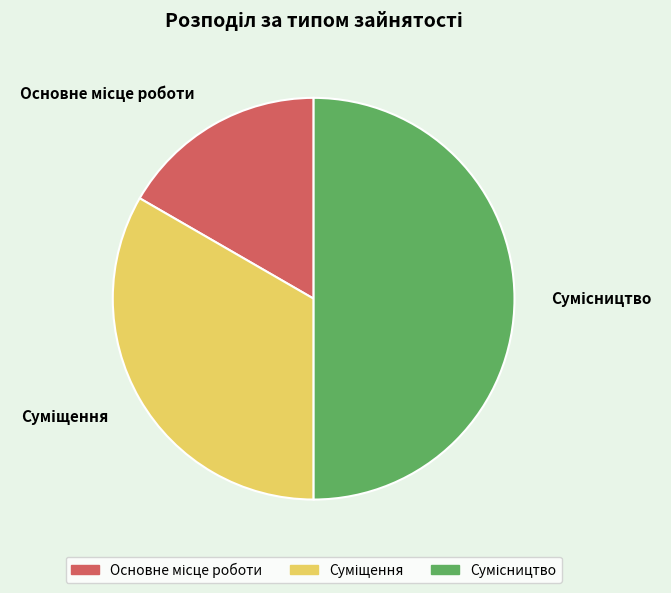

Does Суміщення represent more than half of the total?

No